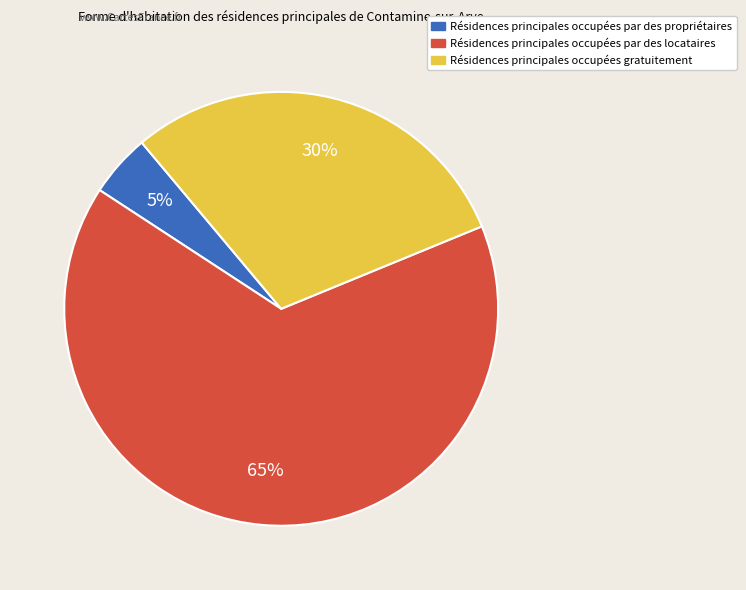

To the nearest percent, what is the average slice percentage?

33%